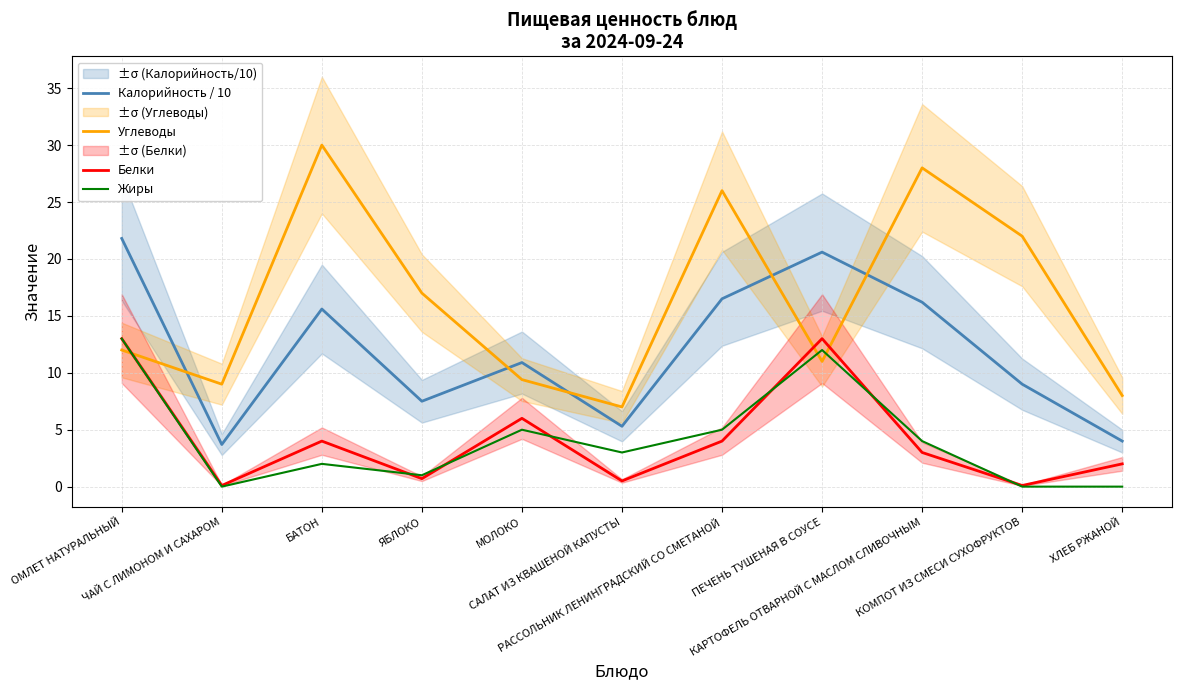

Is it true that Белки equals 4.0 at РАССОЛЬНИК ЛЕНИНГРАДСКИЙ СО СМЕТАНОЙ?

True